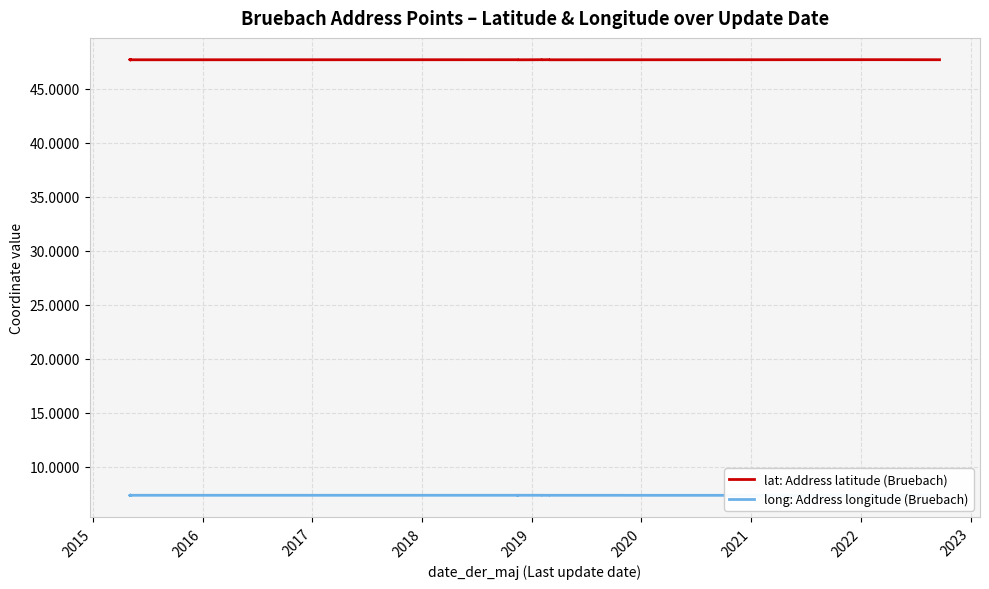

True or false: lat: Address latitude (Bruebach) and long: Address longitude (Bruebach) cross at least once.

False